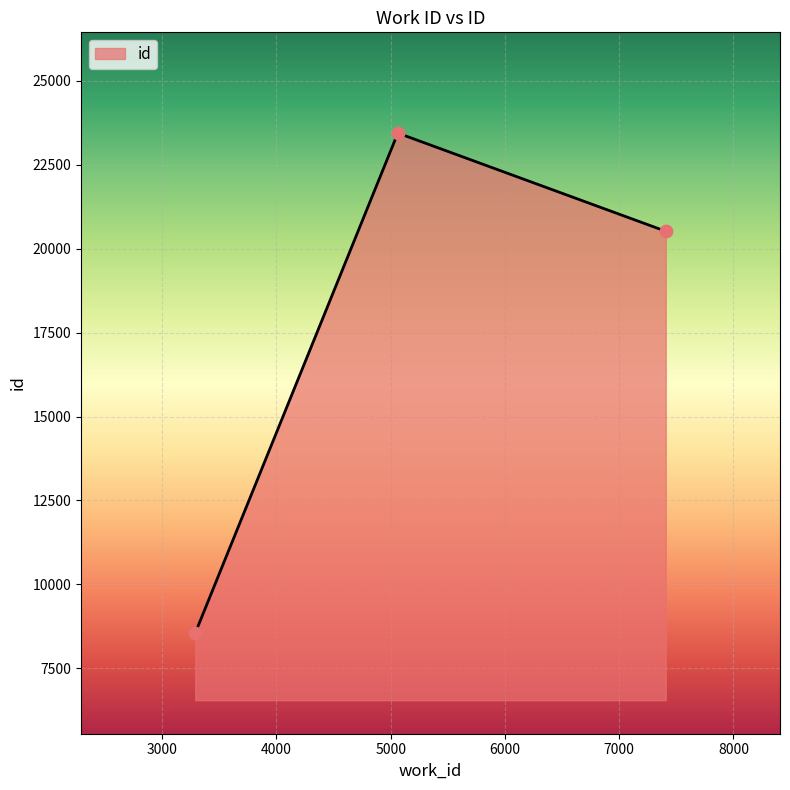

What is the average value?

17504